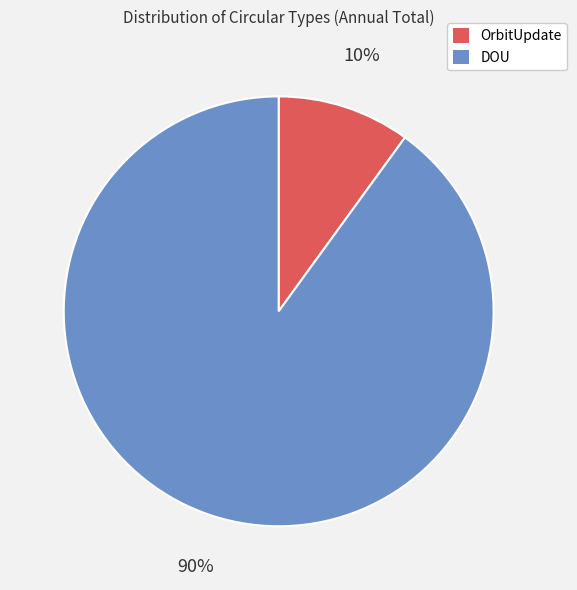

To the nearest percent, what is the difference between the DOU and OrbitUpdate slice percentages?

80%